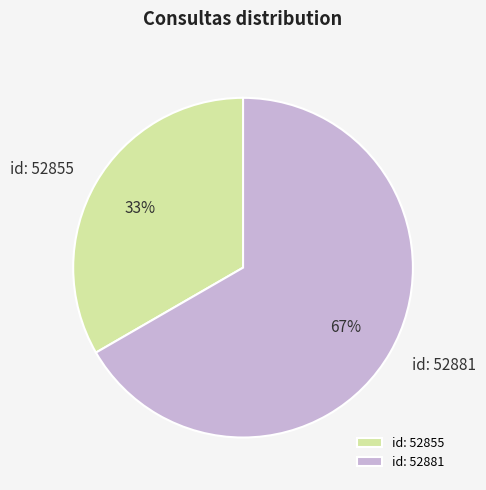

Which has a higher value, id: 52881 or id: 52855?

id: 52881